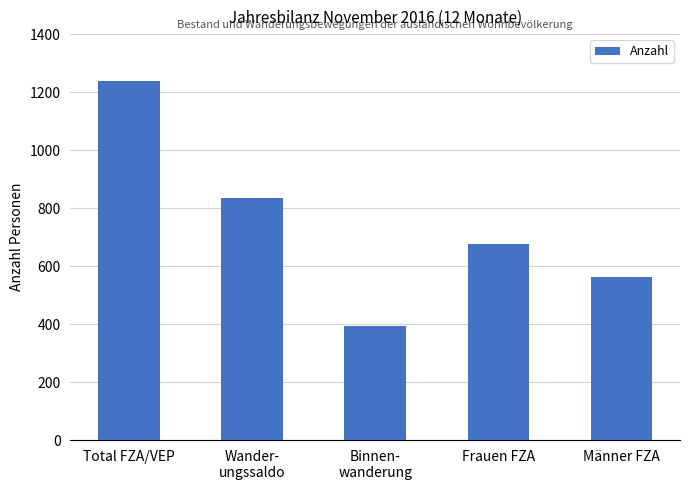

What is the value of the 2nd bar from the left?

834